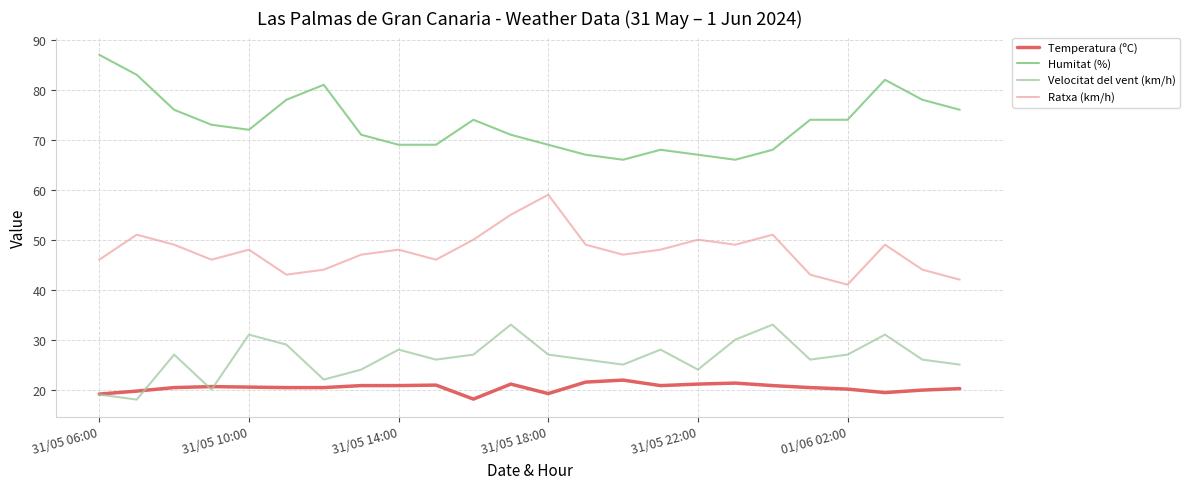

Rank the series by their maximum value, from lowest to highest.

Temperatura (ºC), Velocitat del vent (km/h), Ratxa (km/h), Humitat (%)